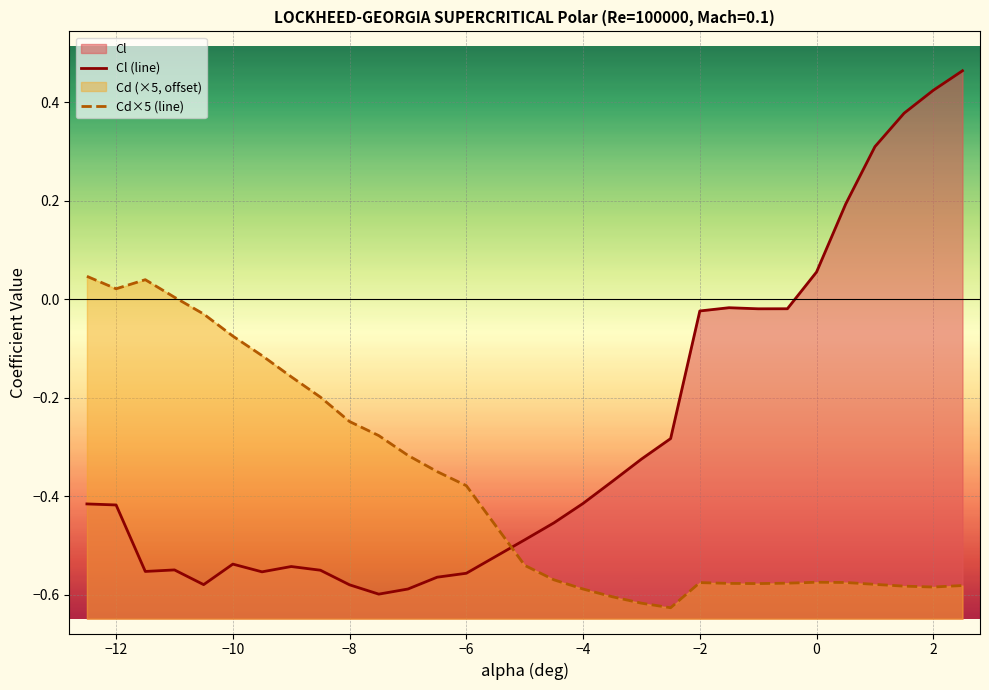

Which series ends up on top after the final intersection of Cl (line) and Cd×5 (line)?

Cl (line)